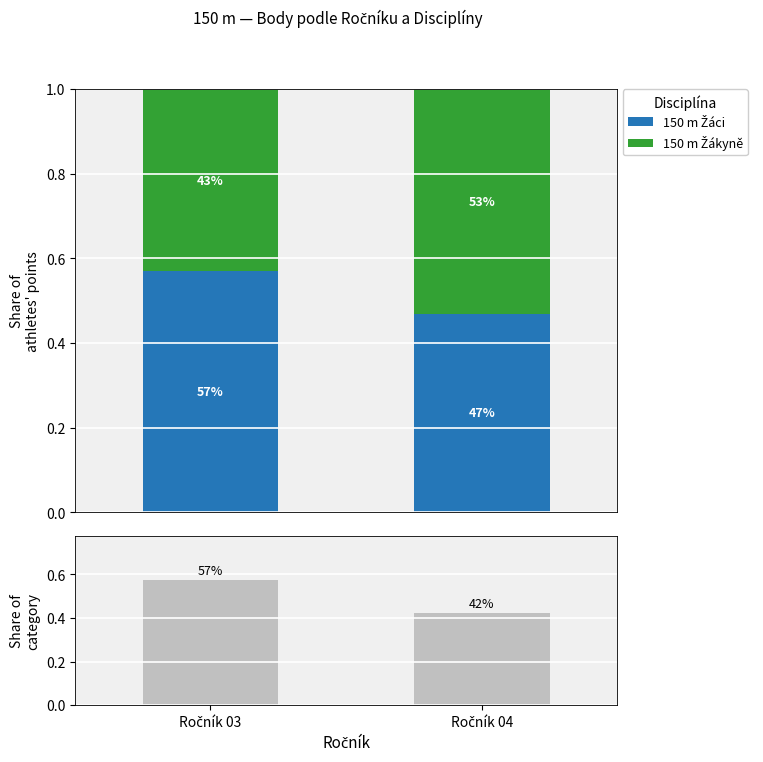

Which series has the widest spread of values?

Athlete count share